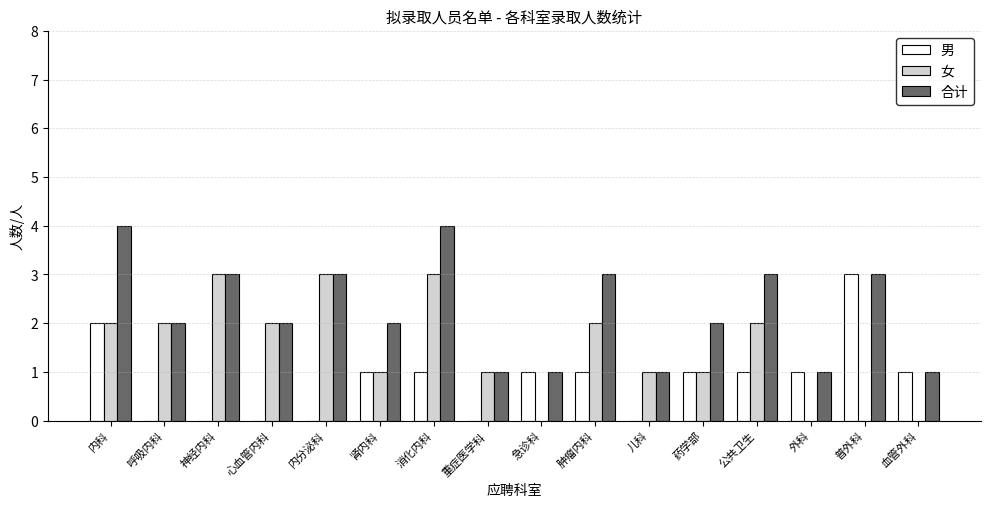

What is the total value across all series at 公共卫生?

6